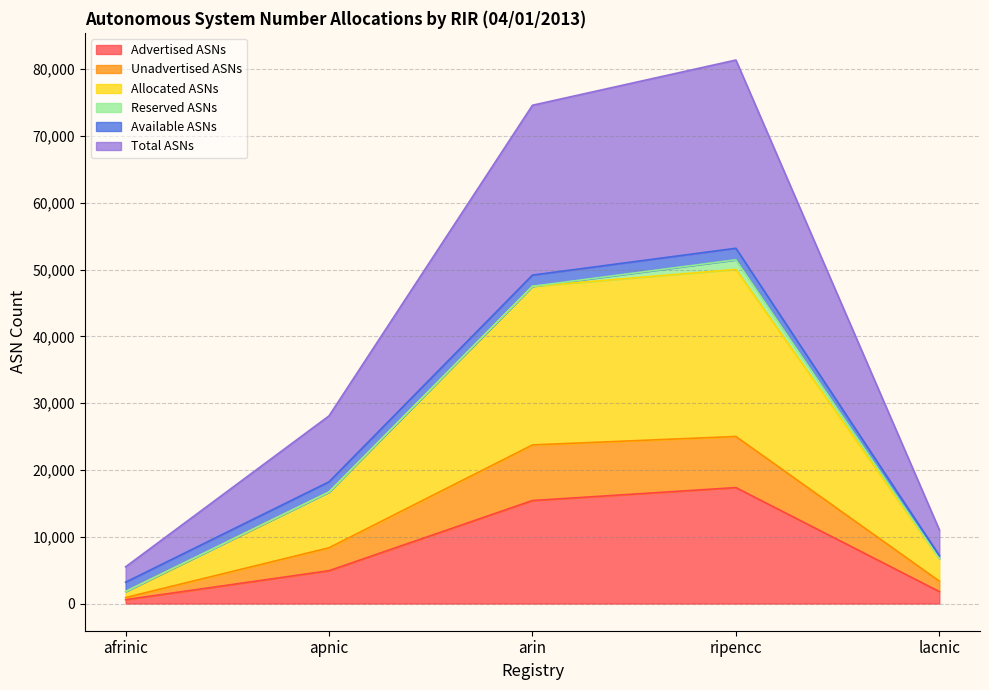

Is it true that Advertised ASNs equals 4918 at apnic?

True